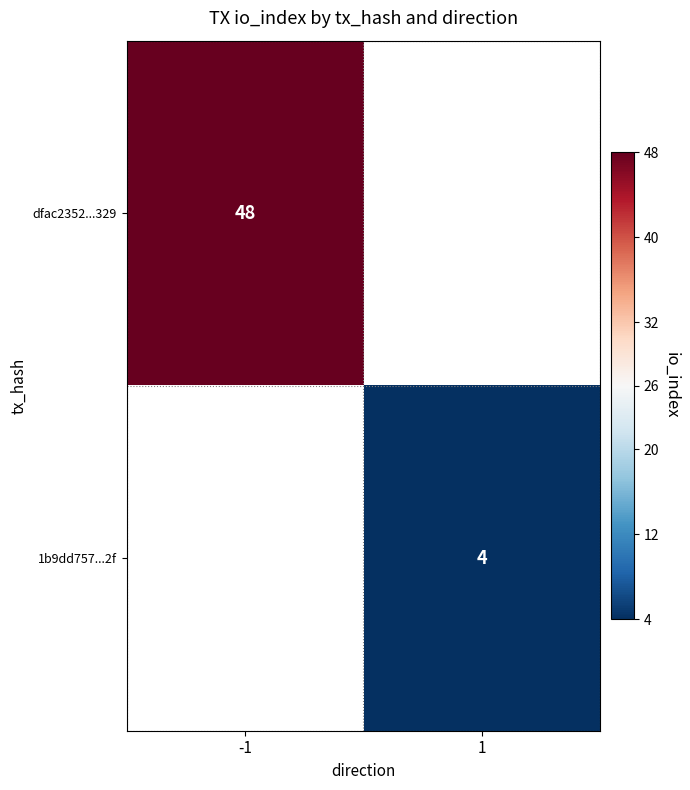

Count the number of categories in the chart.

2